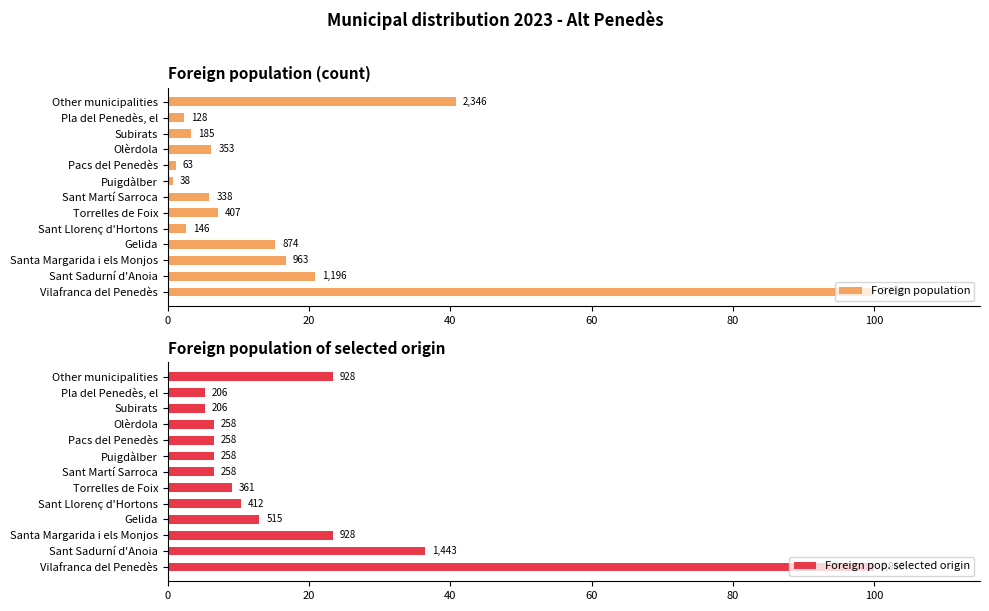

List the series in order of their peak value, highest first.

Foreign population, Foreign pop. selected origin